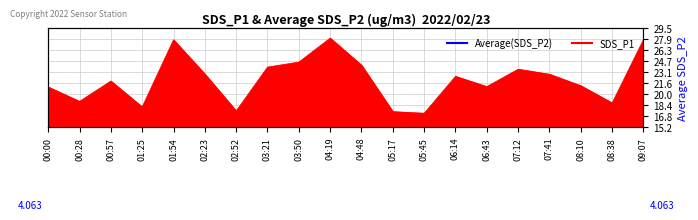

Reading left to right, extract all data points from this chart.

21.0	18.9	21.9	18.1	27.8	22.9	17.6	23.9	24.6	28.1	24.1	17.5	17.2	22.6	21.1	23.6	22.9	21.2	18.7	27.8